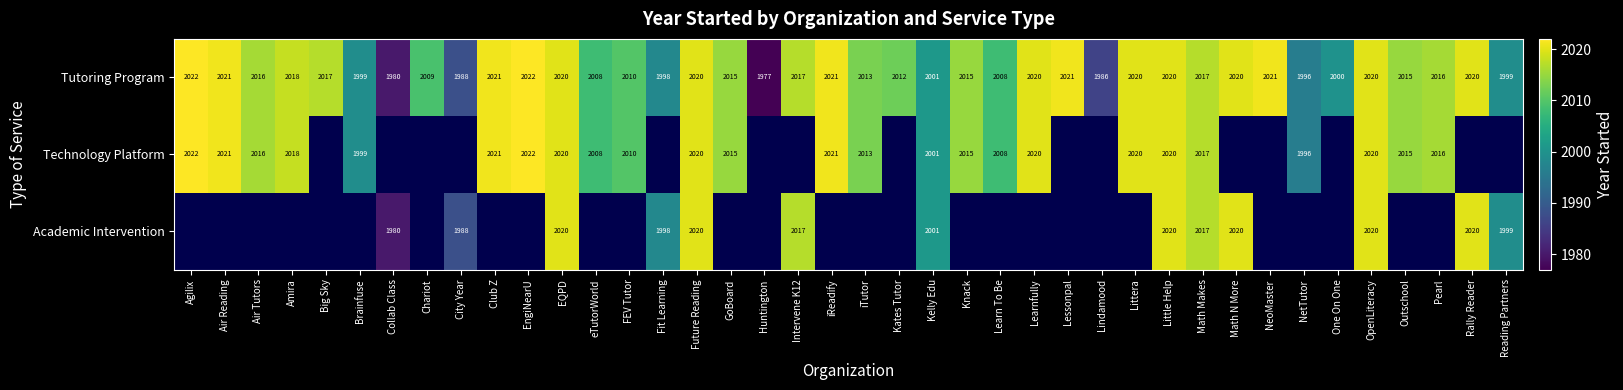

What is the sum of all Tutoring Program values?

80439